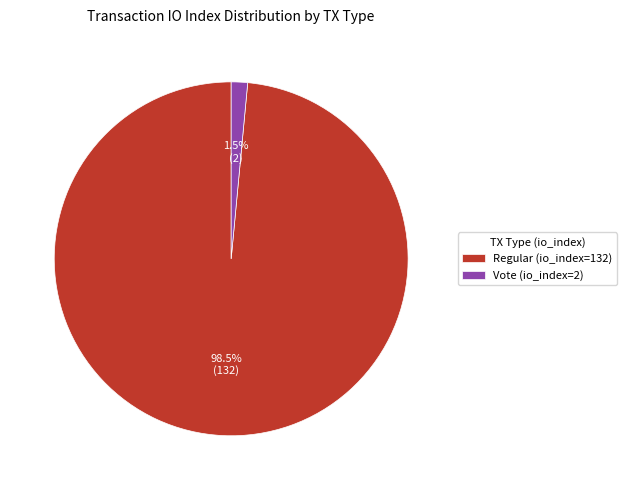

Which has a higher value, Vote (io_index=2) or Regular (io_index=132)?

Regular (io_index=132)